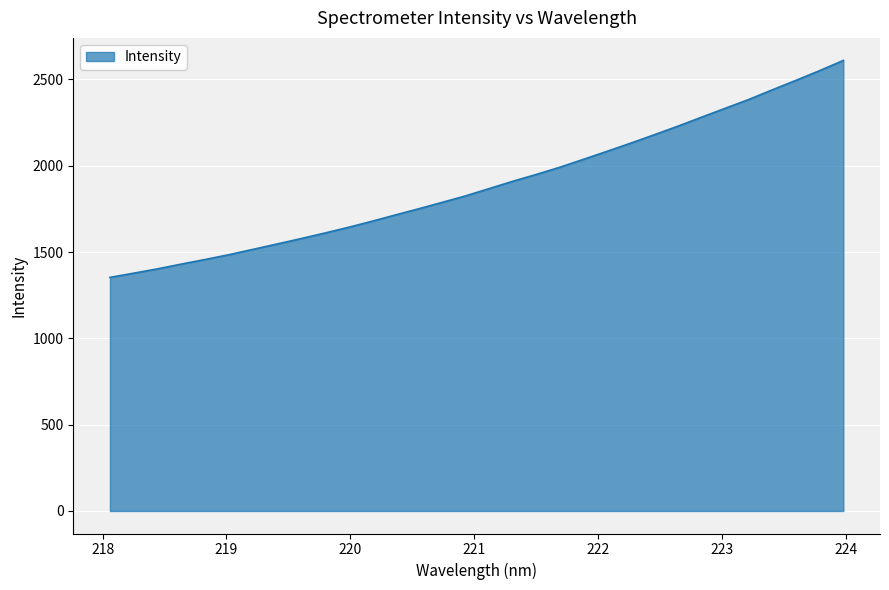

What is the difference between the maximum and minimum values?

1257.1